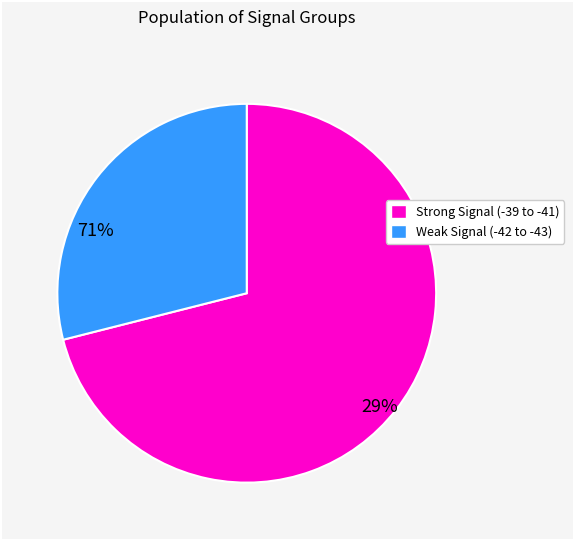

Is there any slice that represents more than half of the pie?

Yes